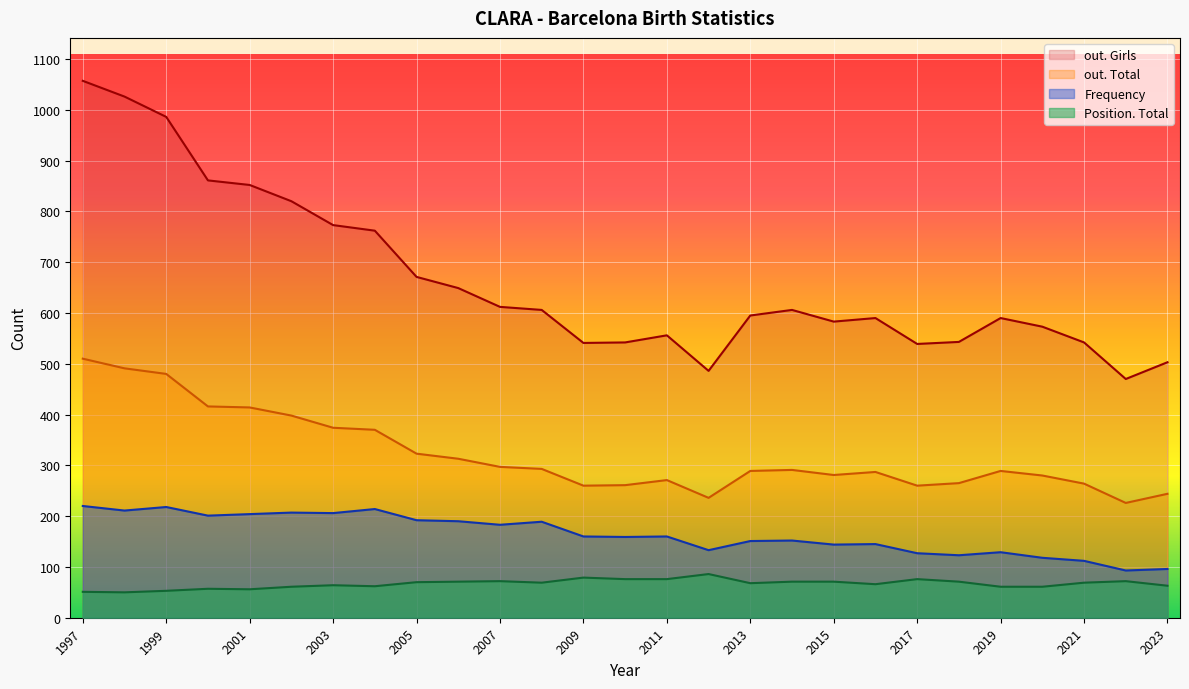

True or false: out. Total and Position. Total intersect in this chart.

False